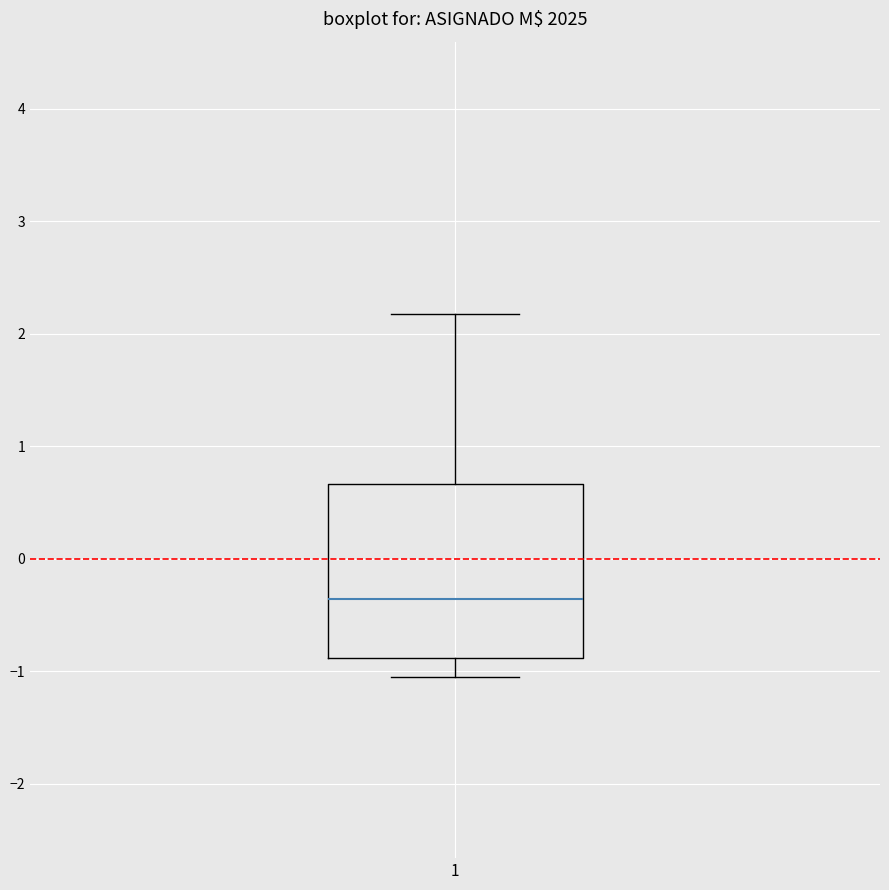

Where is the lower edge of the box at x = 1 on the y-axis? The values are not printed on the chart, so give them approximately, as read against the axis.

-0.9